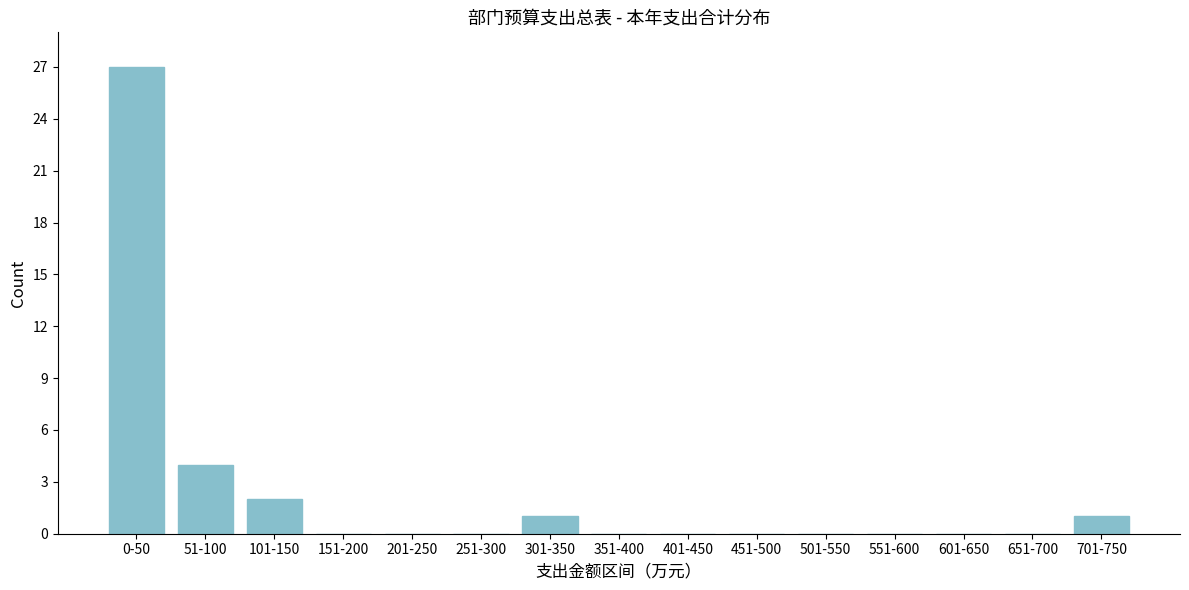

Reading right to left, extract all data points from this chart.

701-750=1	651-700=0	601-650=0	551-600=0	501-550=0	451-500=0	401-450=0	351-400=0	301-350=1	251-300=0	201-250=0	151-200=0	101-150=2	51-100=4	0-50=27